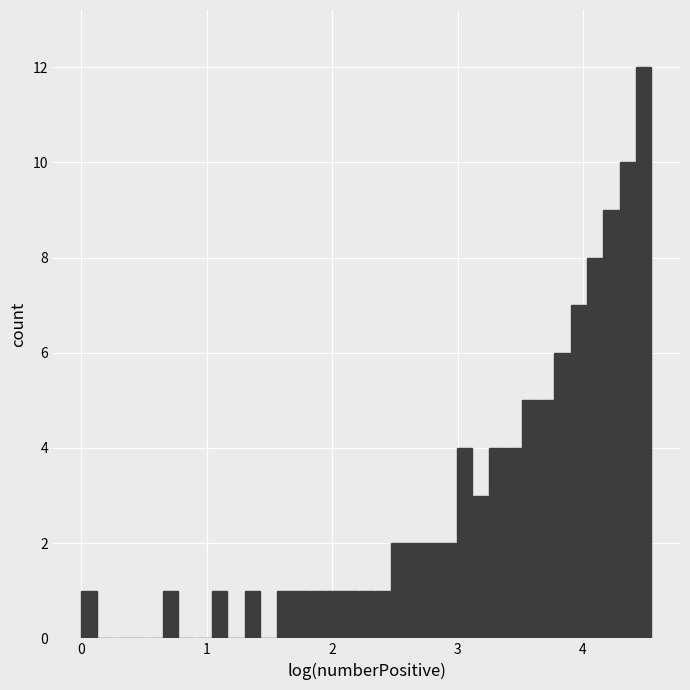

Read against the x-axis, roughly where is the centre of the tallest bar?

4.5